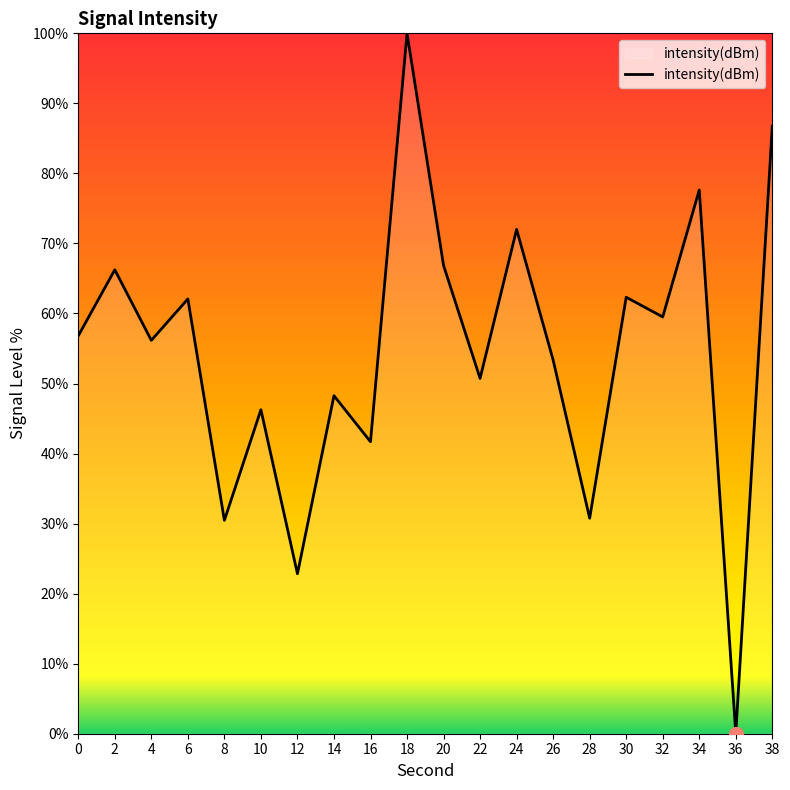

The chart shows a value of 72.0 at 24. True or false?

True